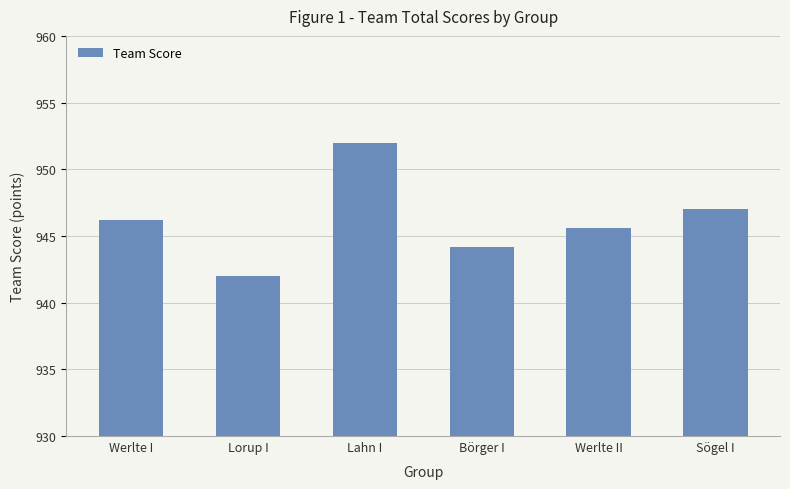

What is the greatest value displayed?

952.0